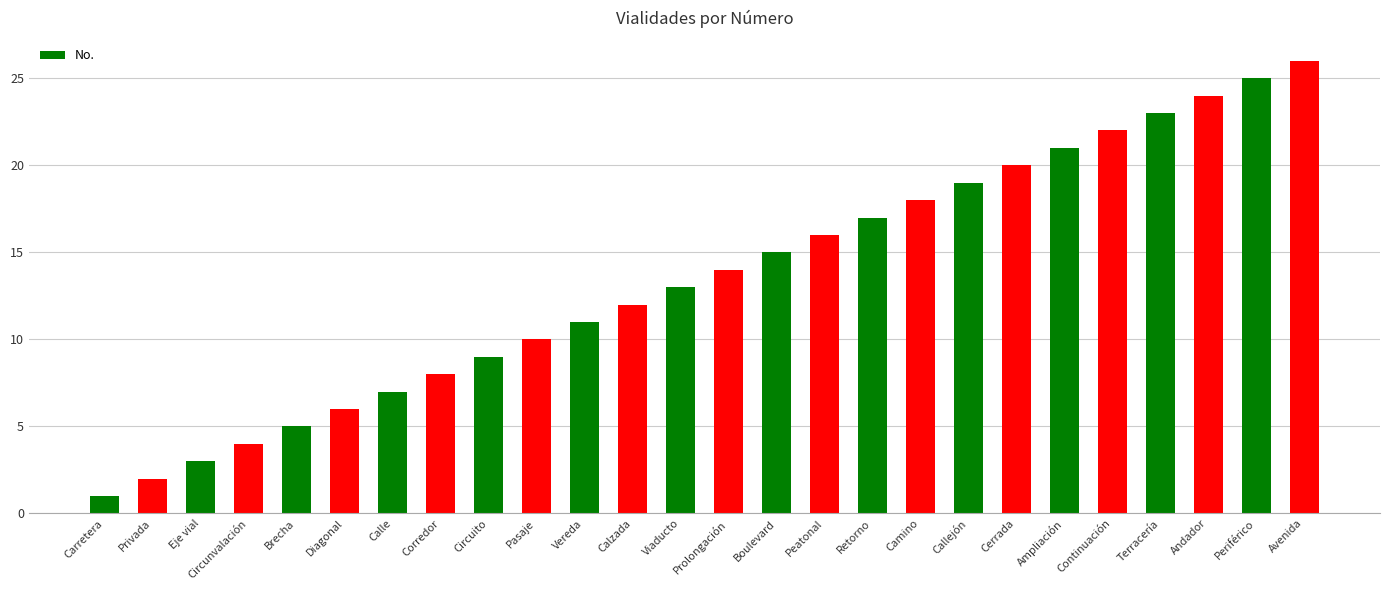

Read the value at Boulevard.

15